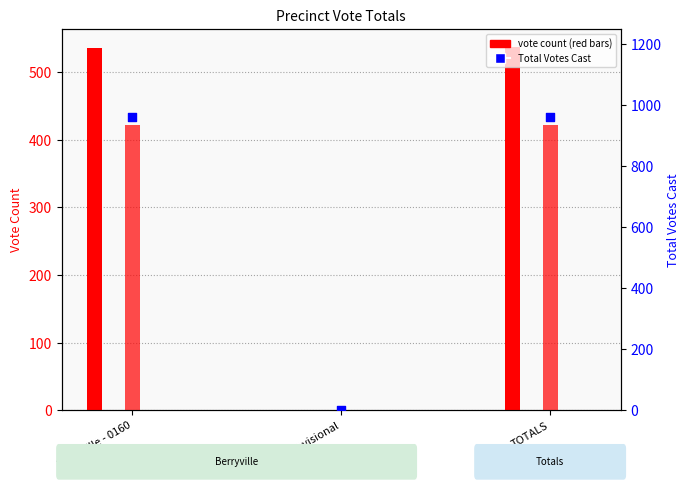

Which series has the largest total across all categories?

Total Votes Cast